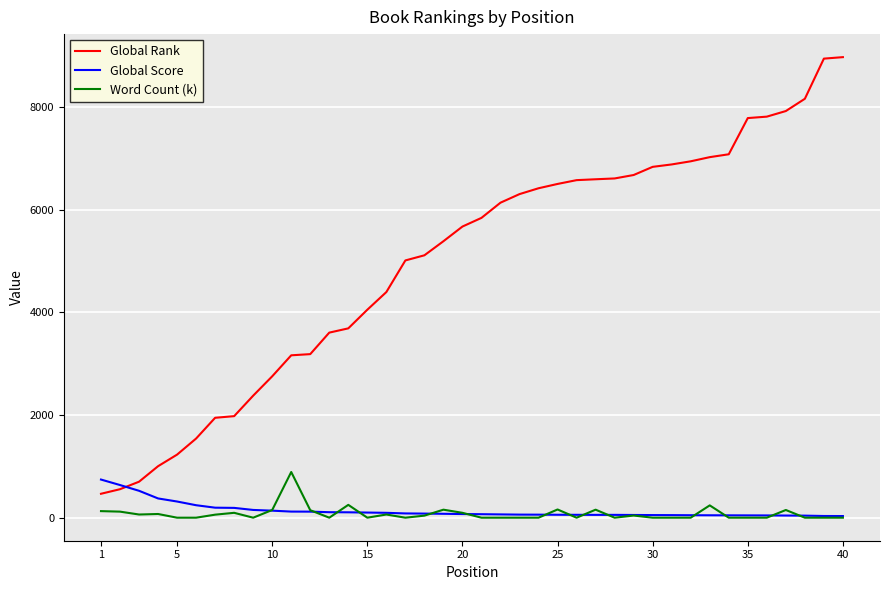

Which series has the largest range (max minus min)?

Global Rank